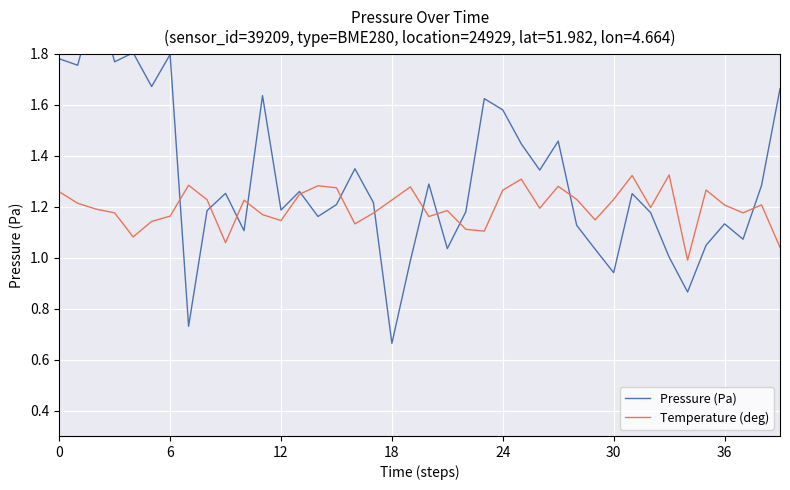

The Temperature (deg) series shows 0.5 at 29. True or false?

False